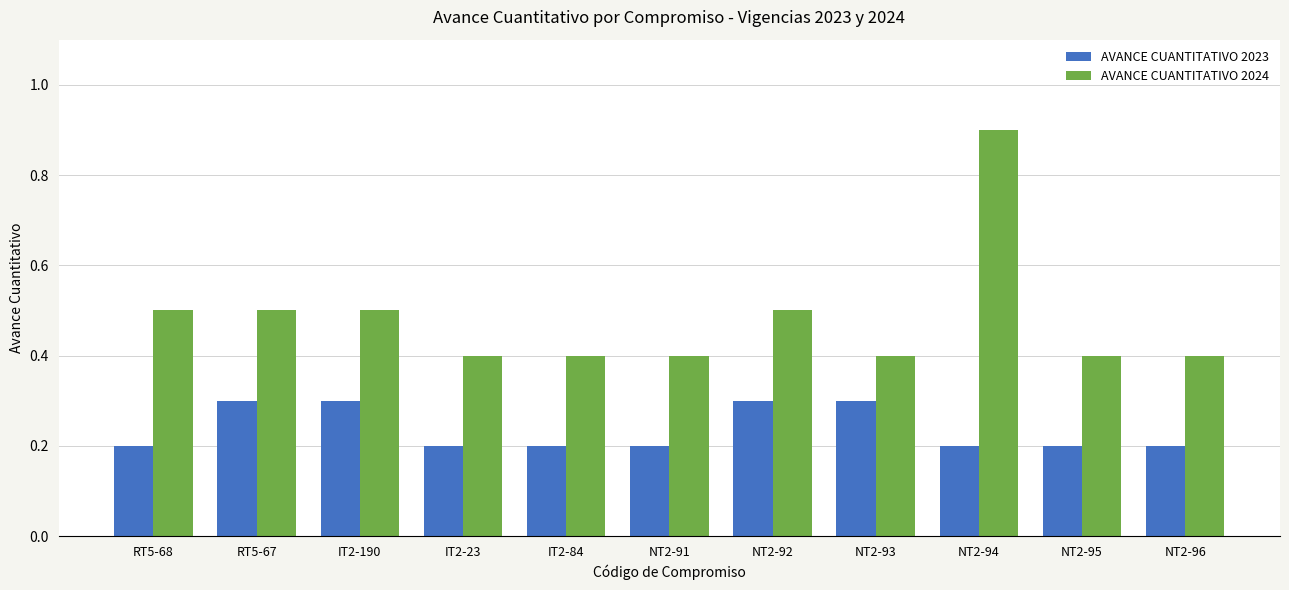

What is the label of the 1st bar from the right?

NT2-96